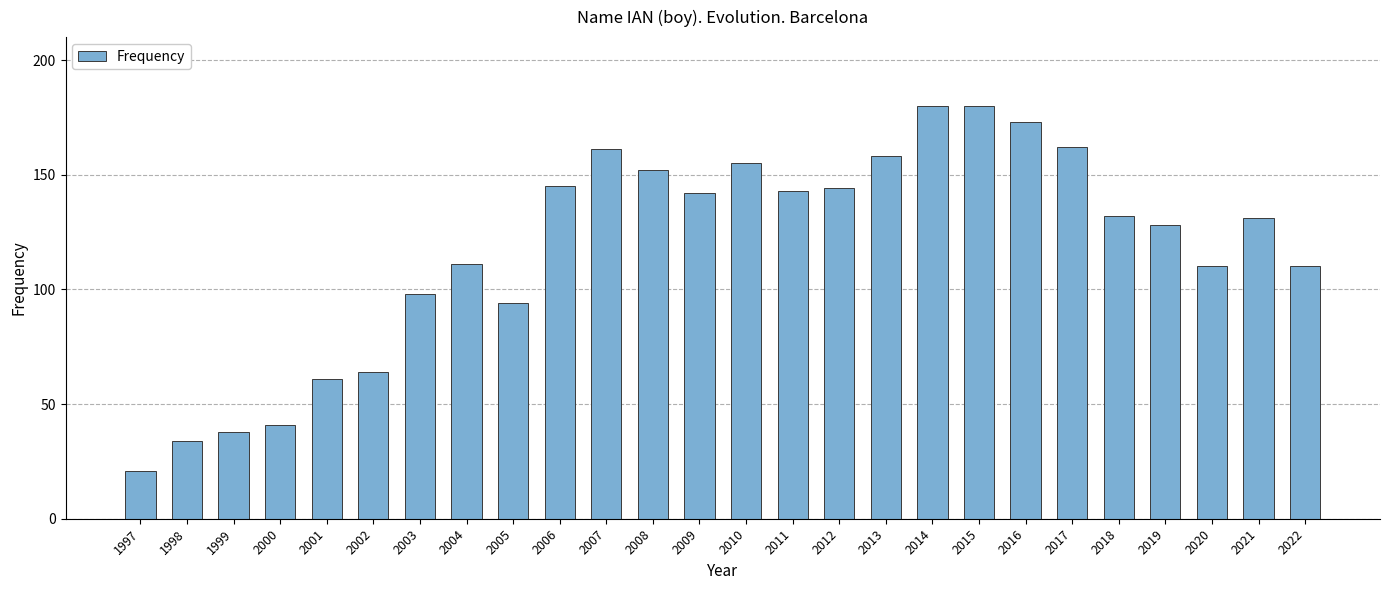

The chart shows a value of 238 at 2013. True or false?

False